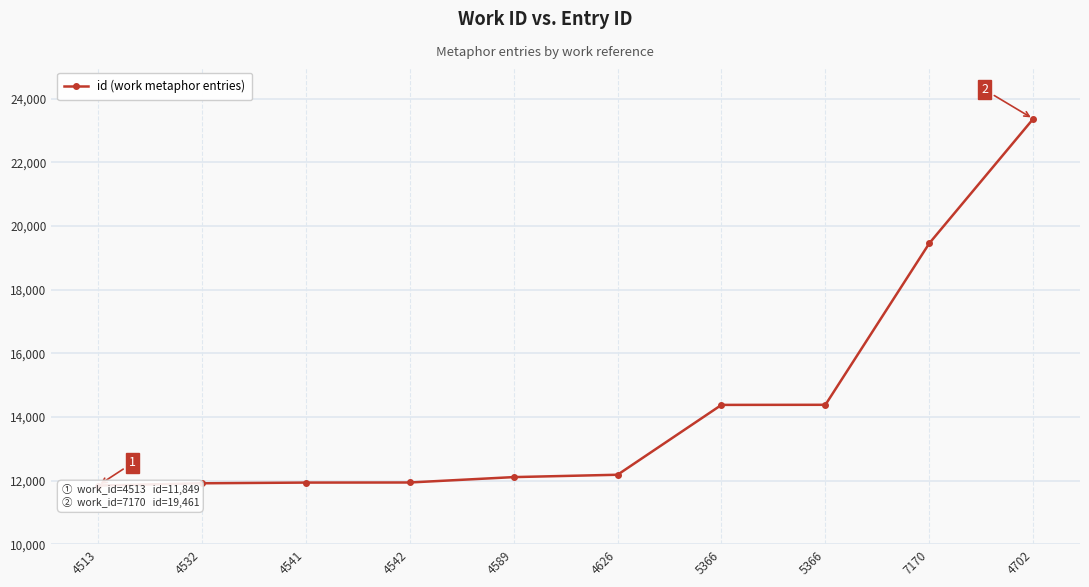

Is this an area chart (filled region under the line)?

No